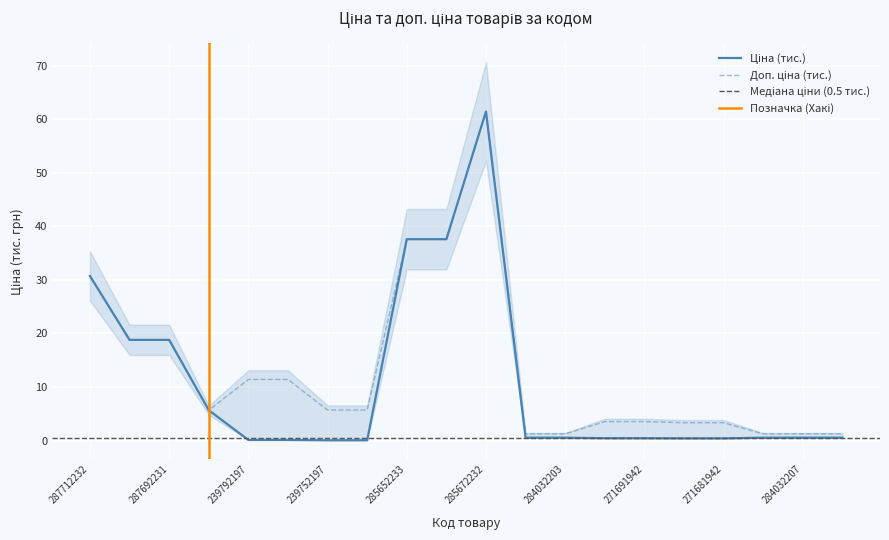

Between 15 and 17, which series saw the biggest shift?

Доп. ціна